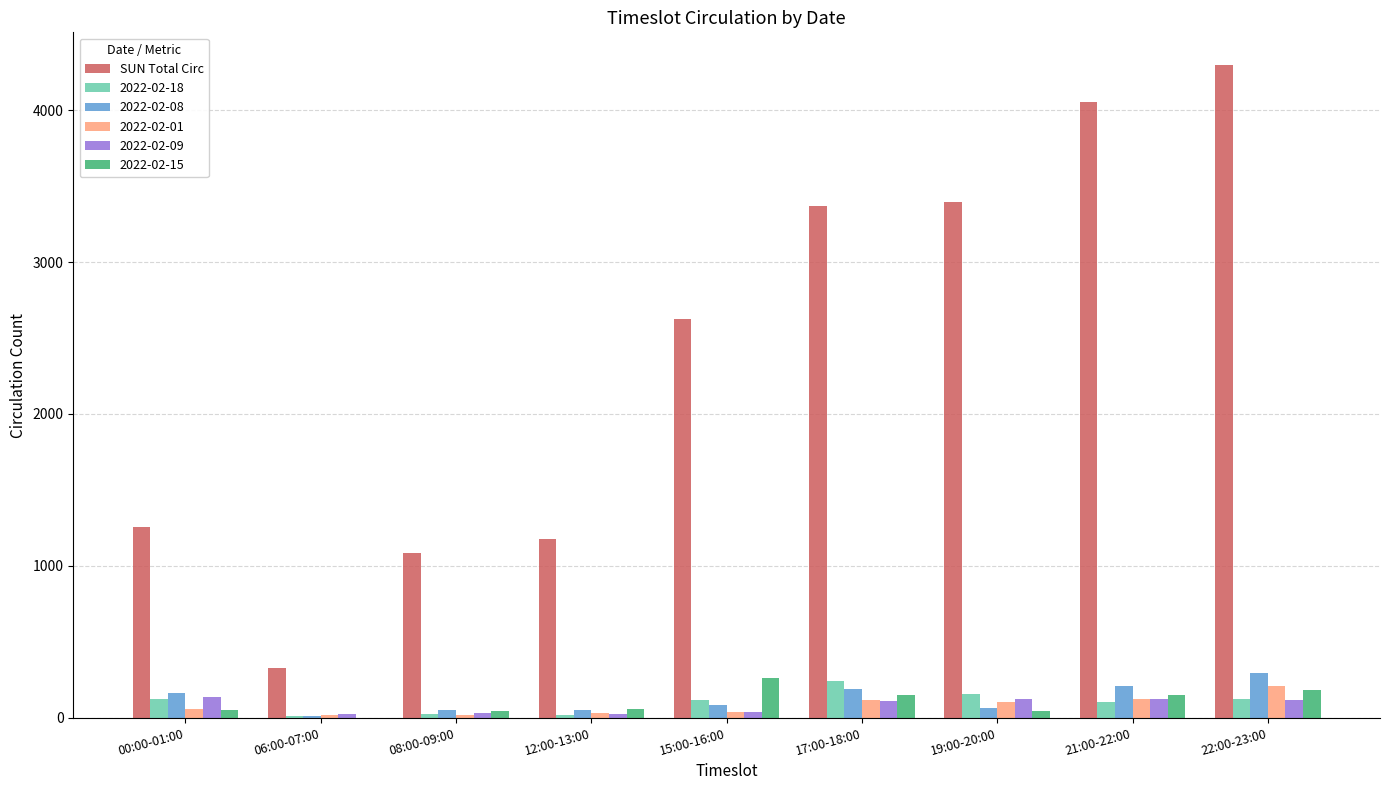

True or false: 2022-02-09 has a value of 113 at 17:00-18:00.

True